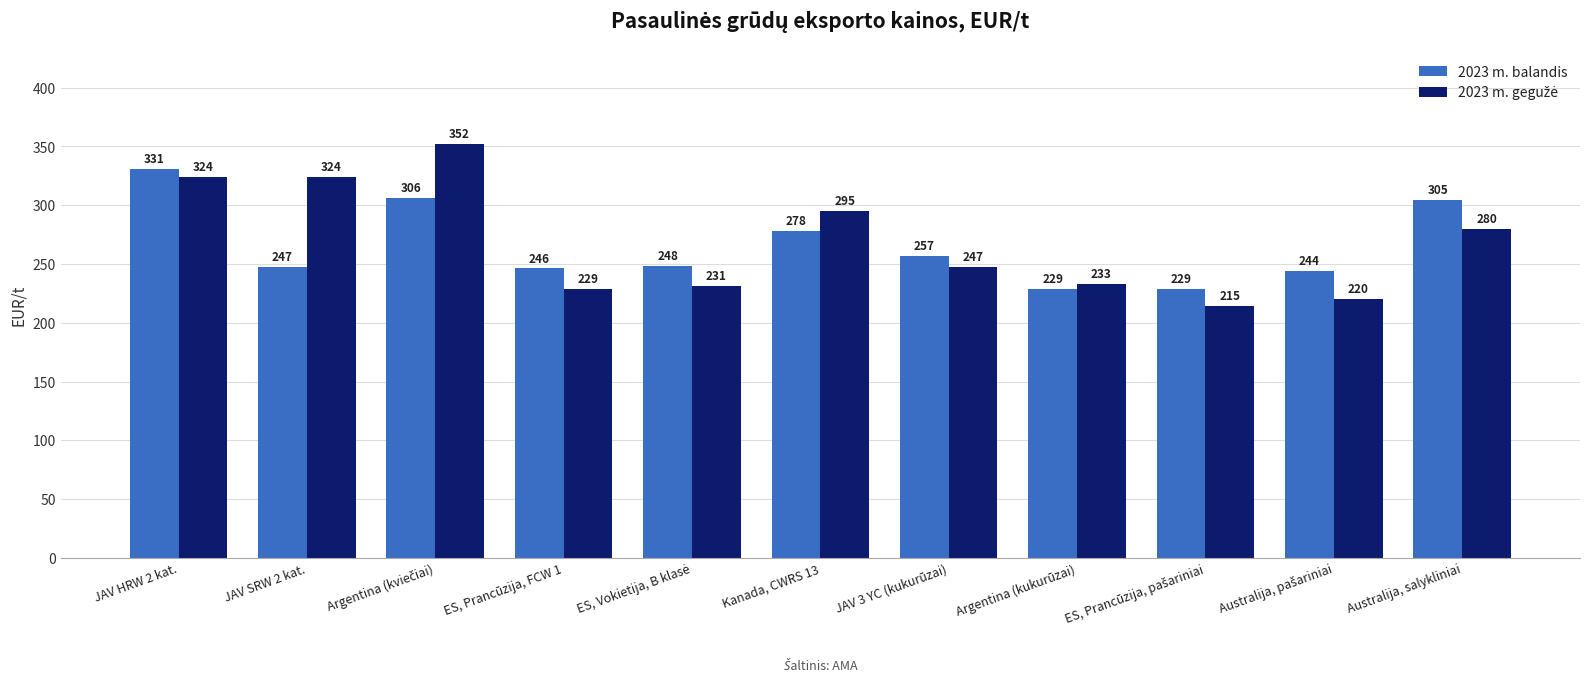

Is it true that 2023 m. balandis equals 246.2 at ES, Prancūzija, FCW 1?

True